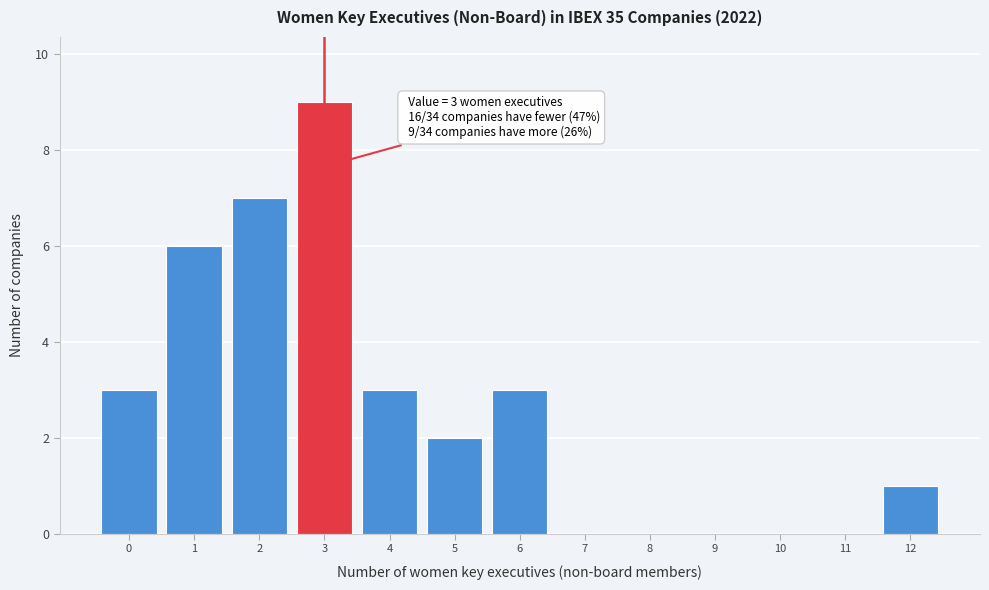

Over which range of the x-axis is the bar tallest?

2.5 to 3.5